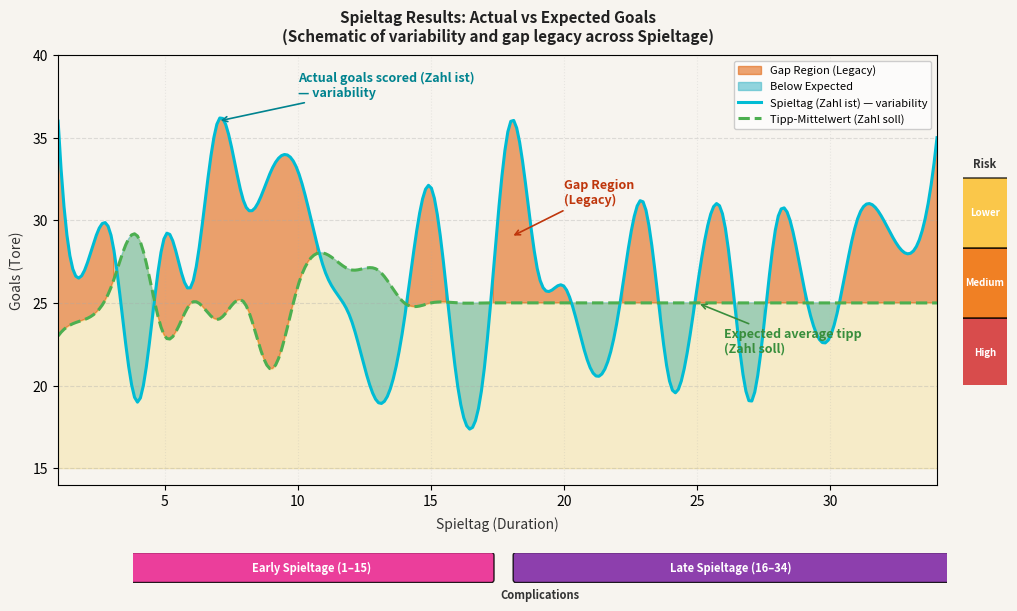

True or false: Spieltag (Zahl ist) has more than 1 points higher than both neighbors.

True